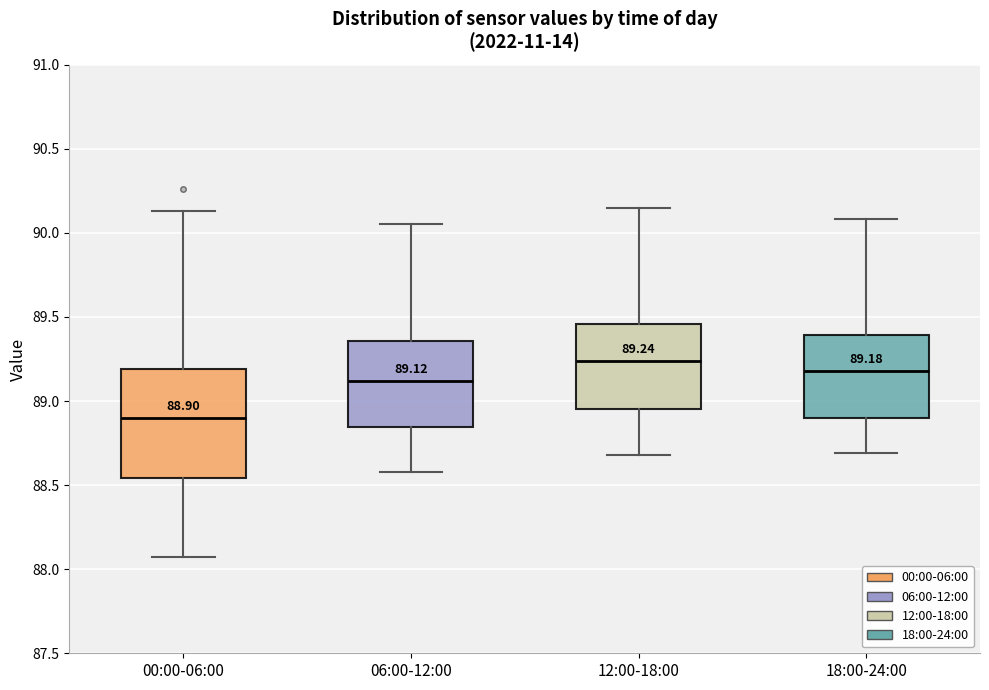

Comparing the boxes themselves (not the whiskers), which one is the tallest?

00:00-06:00